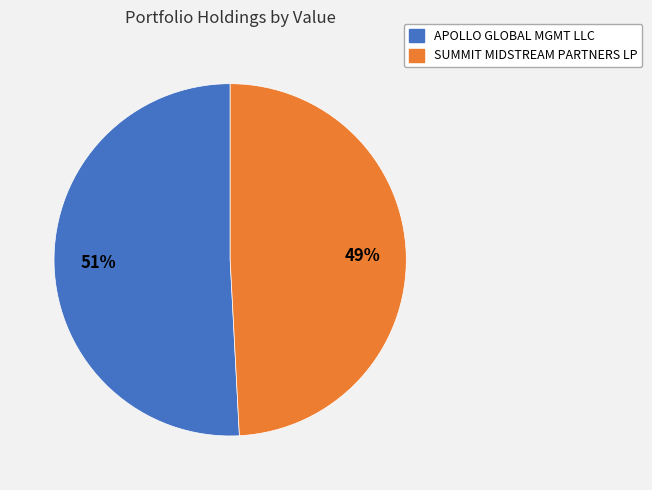

Is it true that SUMMIT MIDSTREAM PARTNERS LP is 42% of the pie?

False